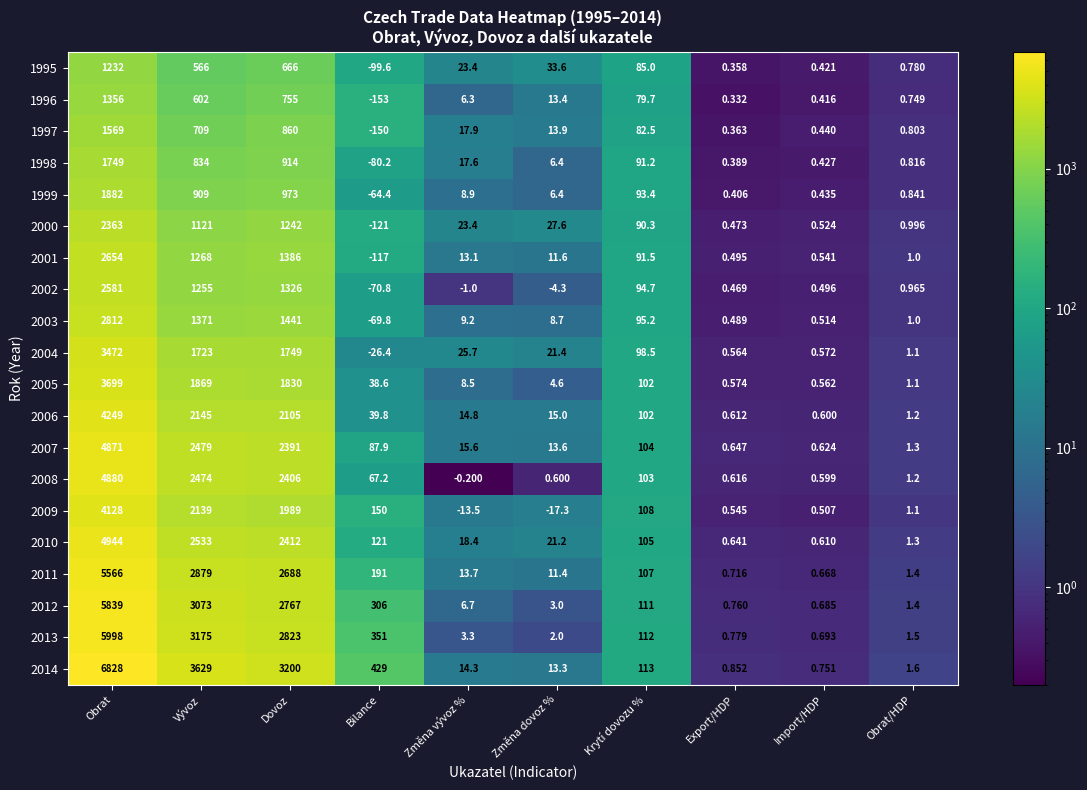

Which series has the largest range (max minus min)?

2014